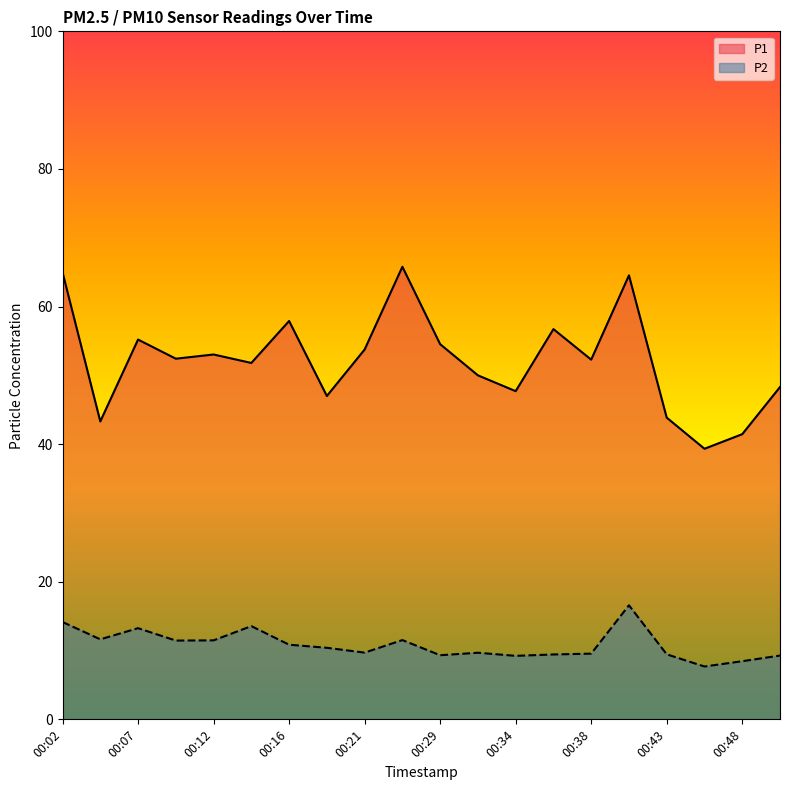

At how many categories does at least one series exceed 35?

20